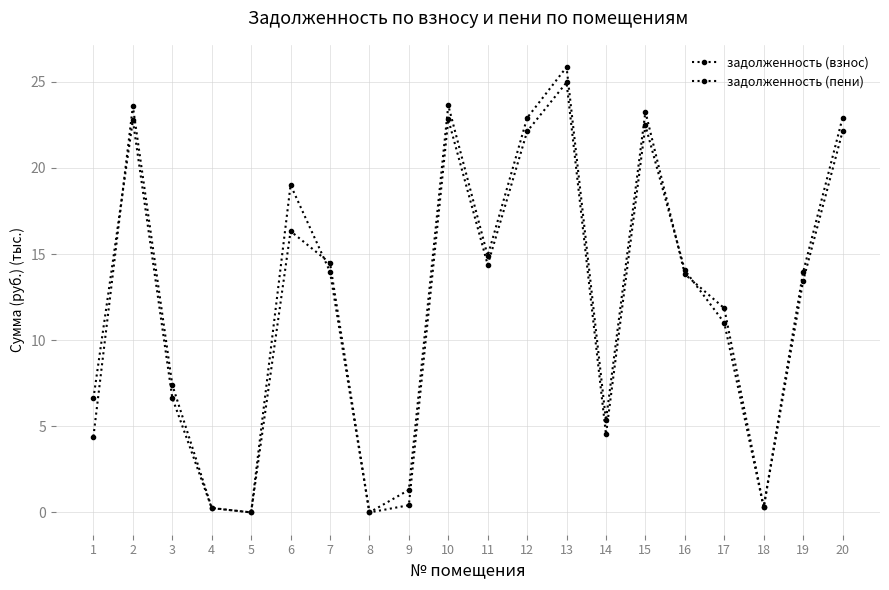

List the series in order of their peak value, lowest first.

задолженность (взнос), задолженность (пени)